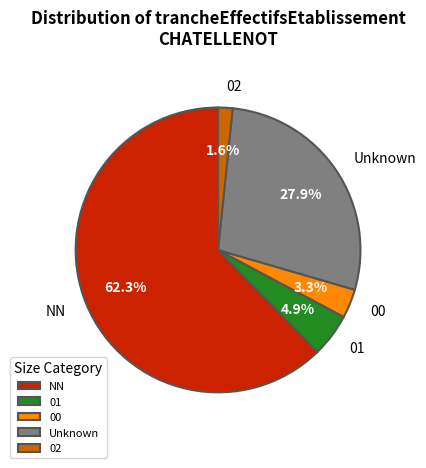

Combined, do 01 and 00 account for over 50%?

No